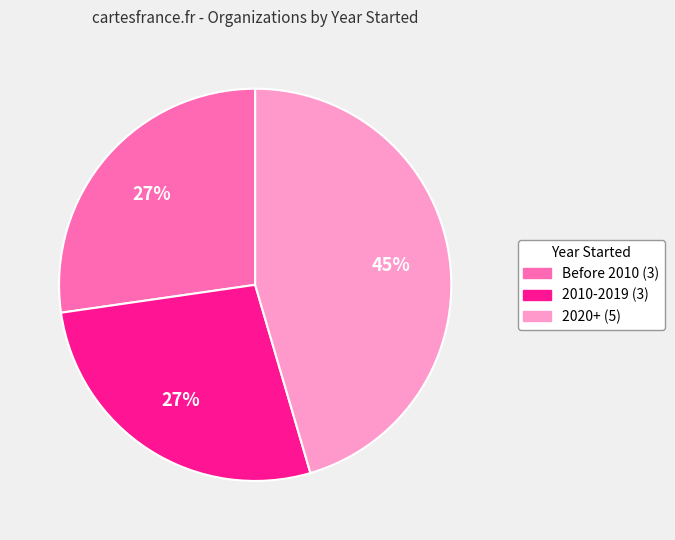

Is there any slice that represents more than half of the pie?

No